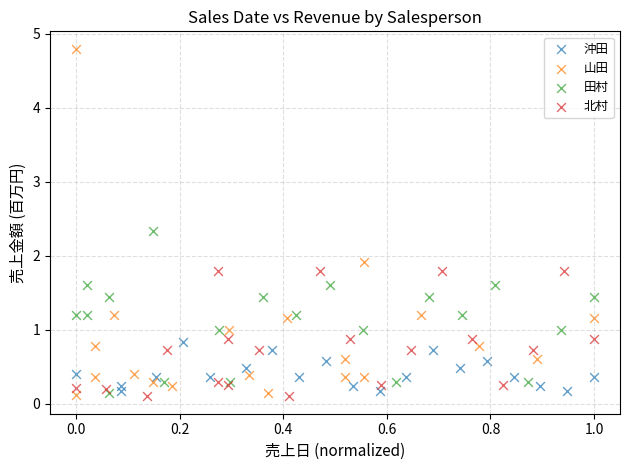

What are all the series names shown in the legend?

沖田, 山田, 田村, 北村